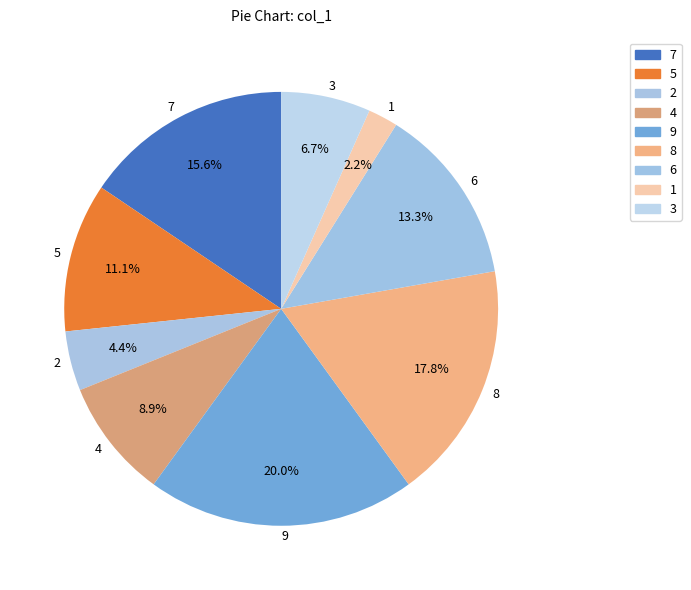

Rank the categories by value from lowest to highest.

1, 2, 3, 4, 5, 6, 7, 8, 9